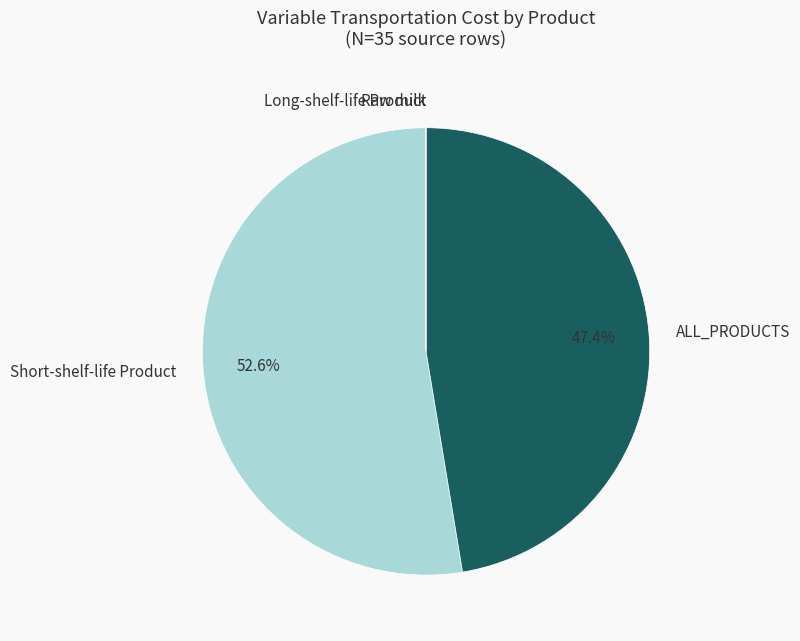

Is the sum of Short-shelf-life Product and ALL_PRODUCTS greater than half?

Yes